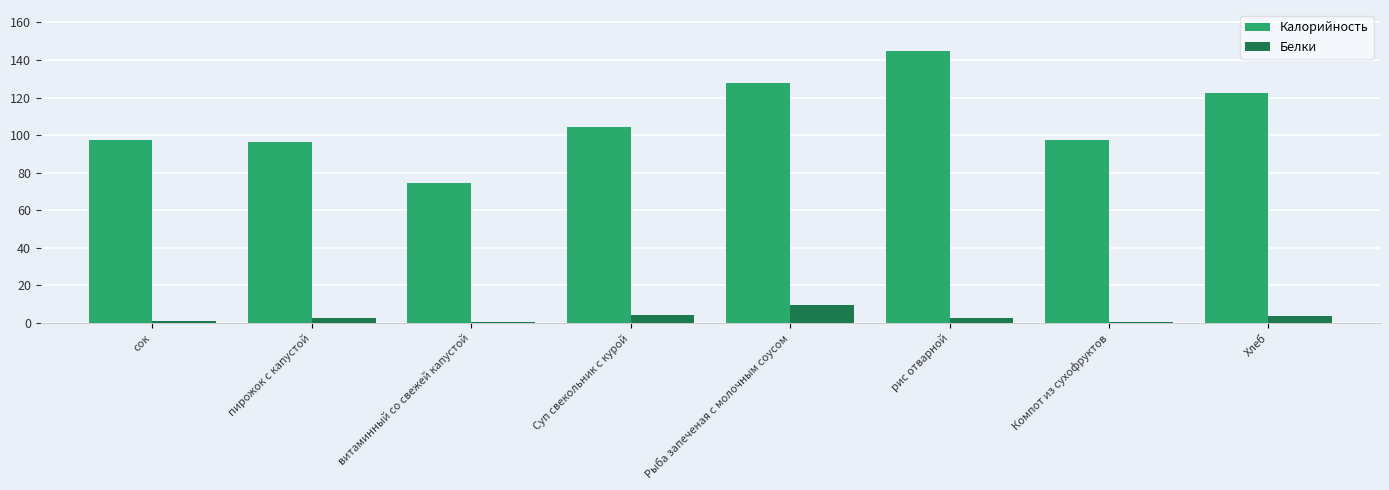

What is the label of the 4th bar from the right?

Рыба запеченая с молочным соусом